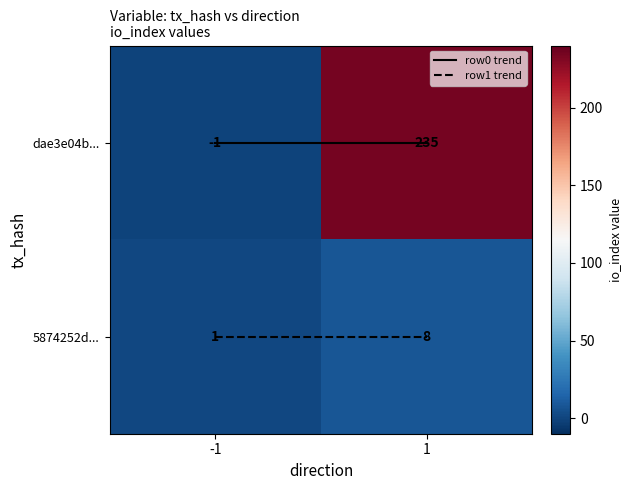

True or false: dae3e04b... has a value of -2 at -1.

False